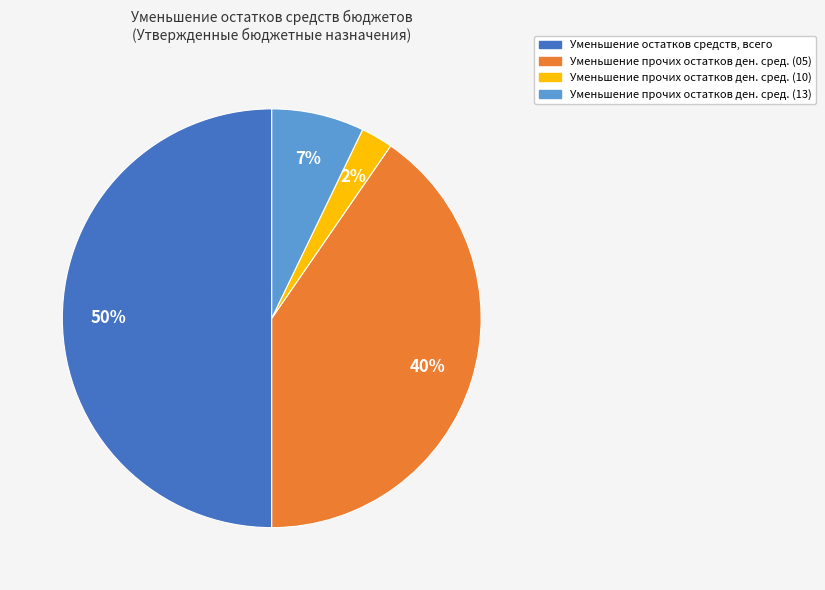

Is the sum of Уменьшение прочих остатков ден. сред. (10) and Уменьшение прочих остатков ден. сред. (13) greater than half?

No